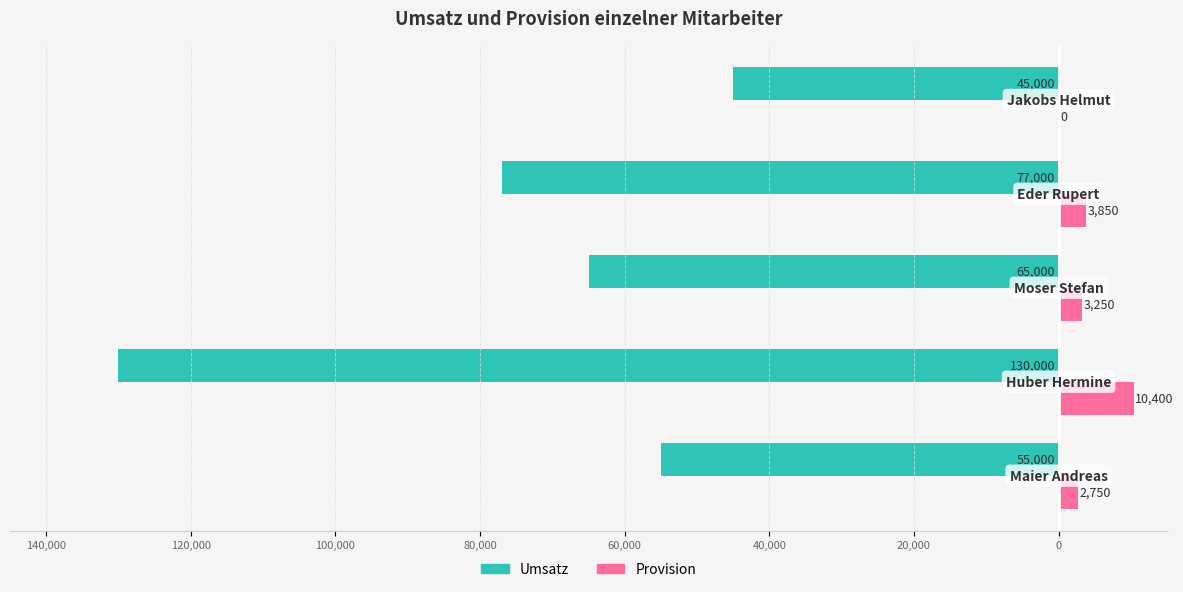

What are all the series names shown in the legend?

Umsatz, Provision